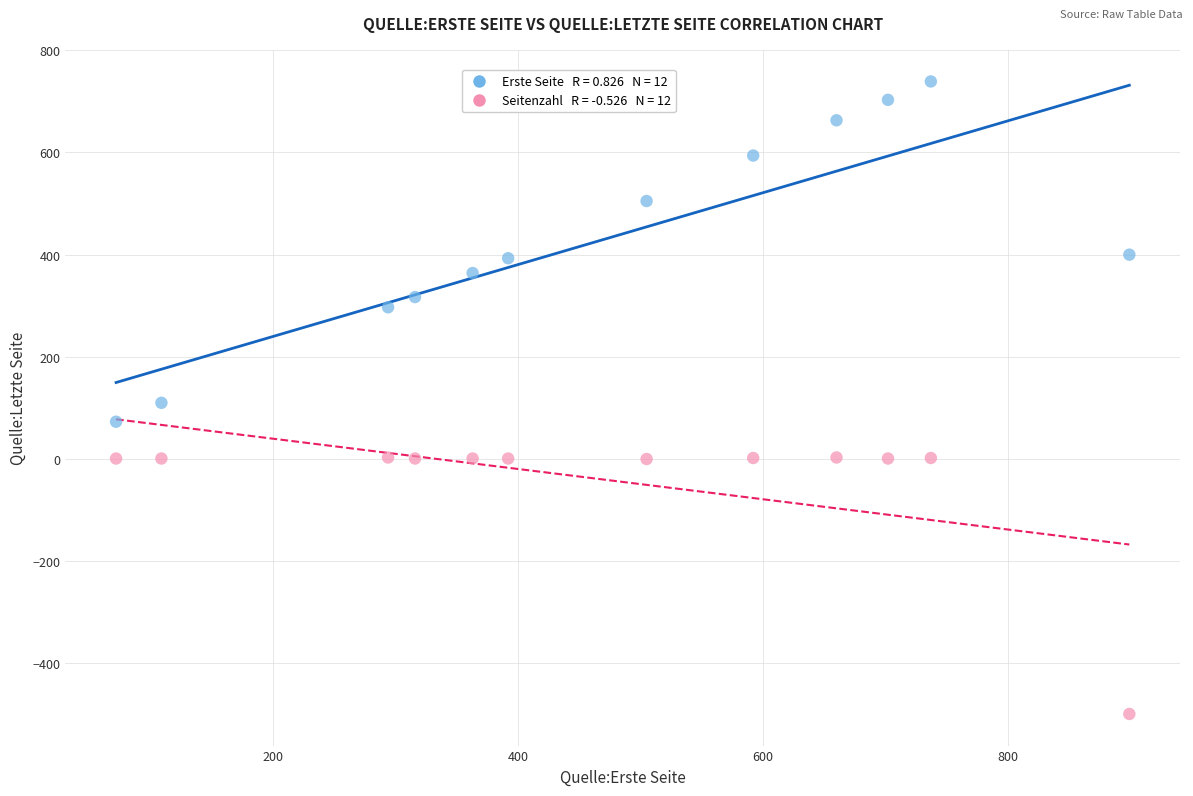

Across all data points, what is the range of Y values (max minus min)?

1238